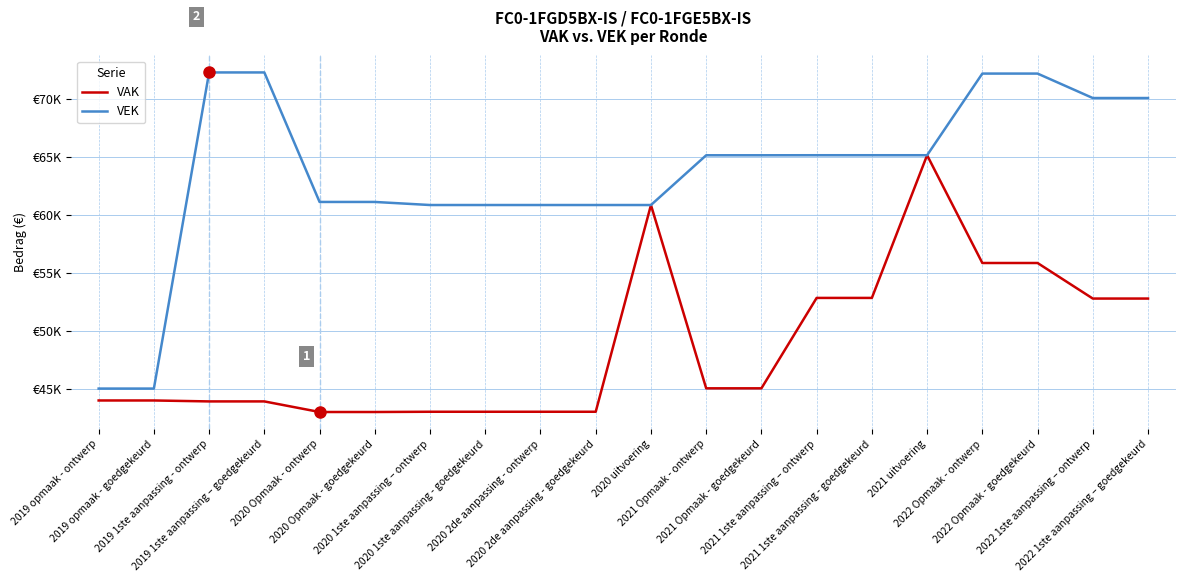

What are all the series names shown in the legend?

VAK, VEK